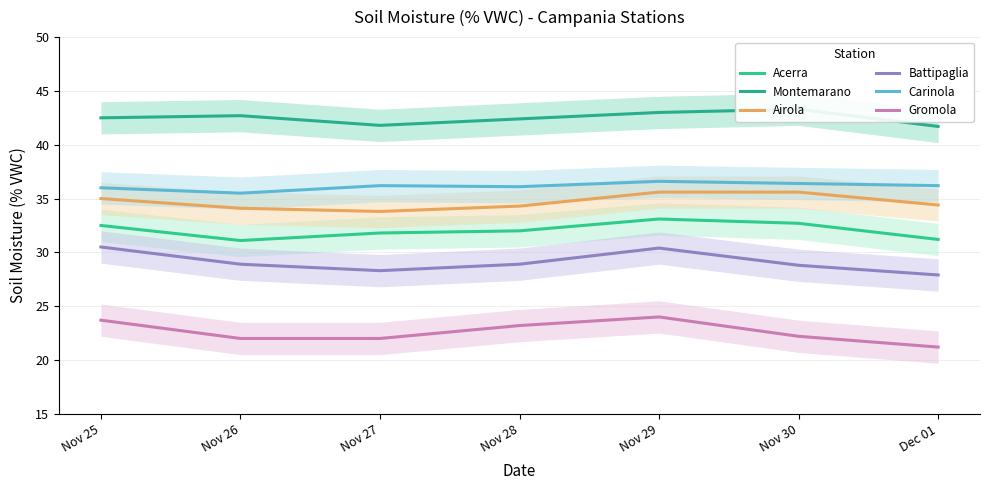

How many lines are shown in the chart?

6